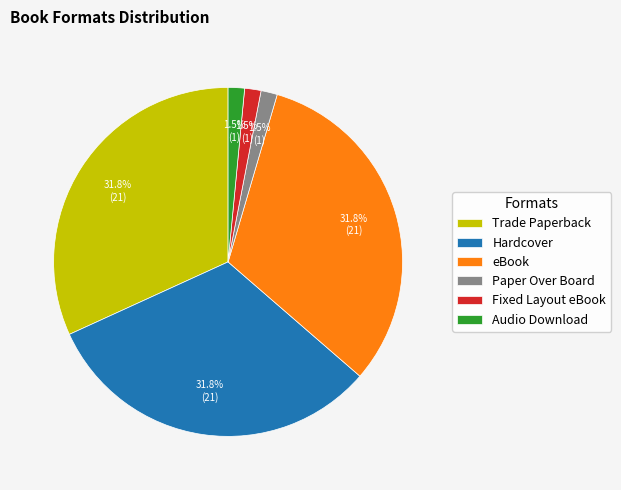

Is there a majority slice in this chart?

No